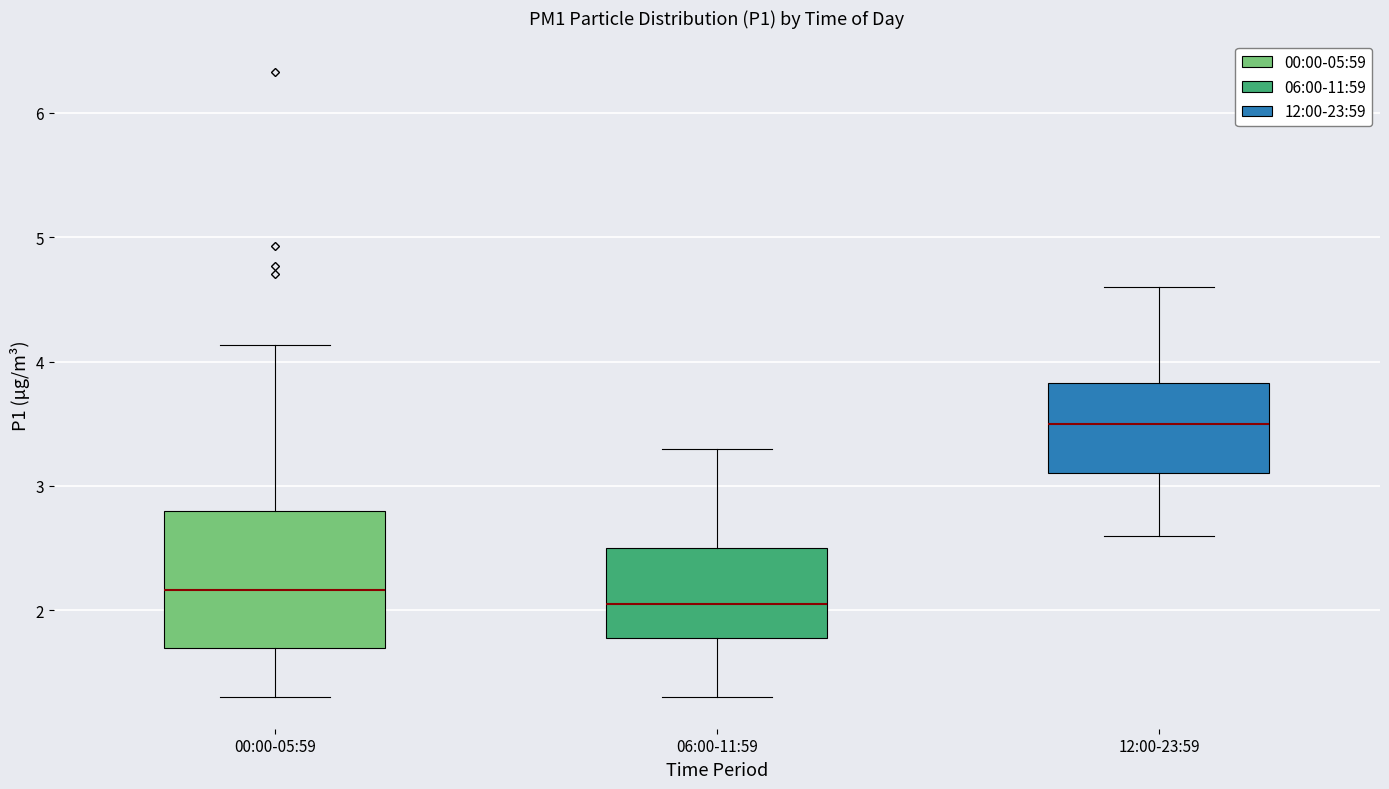

Comparing the boxes themselves (not the whiskers), which one is the tallest?

00:00-05:59